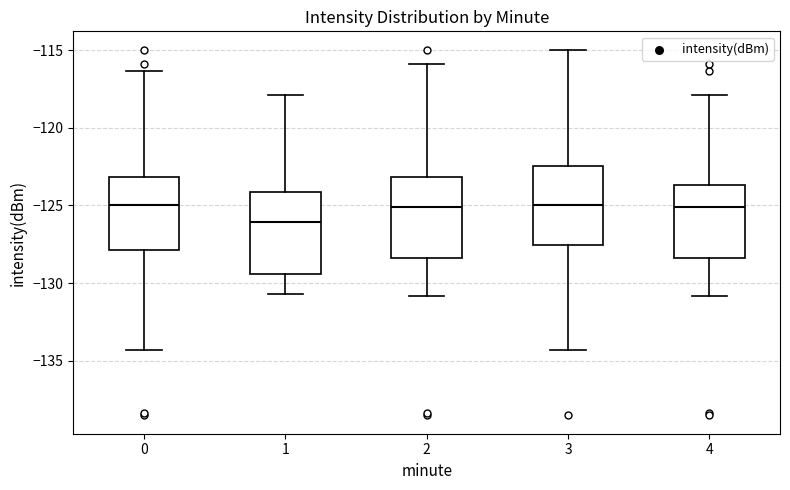

Reading left to right, transcribe this box plot: for each box, give where its median line is, the range the box spans, and where its two whiskers end, as read against the y-axis. The values are not printed on the chart, so give them approximately, as read against the axis.

0: median -125.0, box -128.0 to -123.0, whiskers -134.5 to -116.5
1: median -126.0, box -129.5 to -124.0, whiskers -130.5 to -118.0
2: median -125.0, box -128.5 to -123.0, whiskers -131.0 to -116.0
3: median -125.0, box -127.5 to -122.5, whiskers -134.5 to -115.0
4: median -125.0, box -128.5 to -123.5, whiskers -131.0 to -118.0